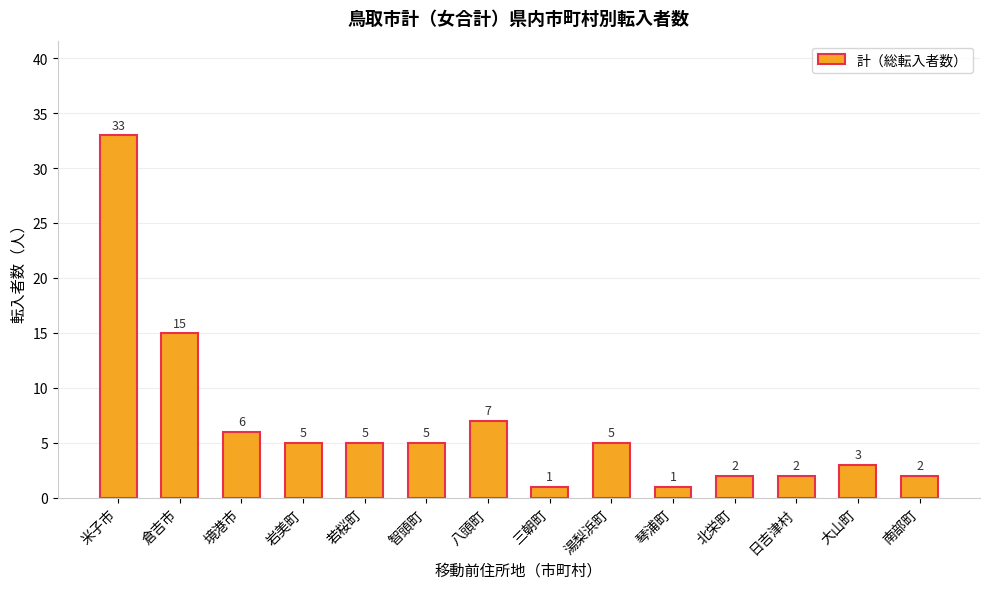

What is the label of the 13th bar from the left?

大山町